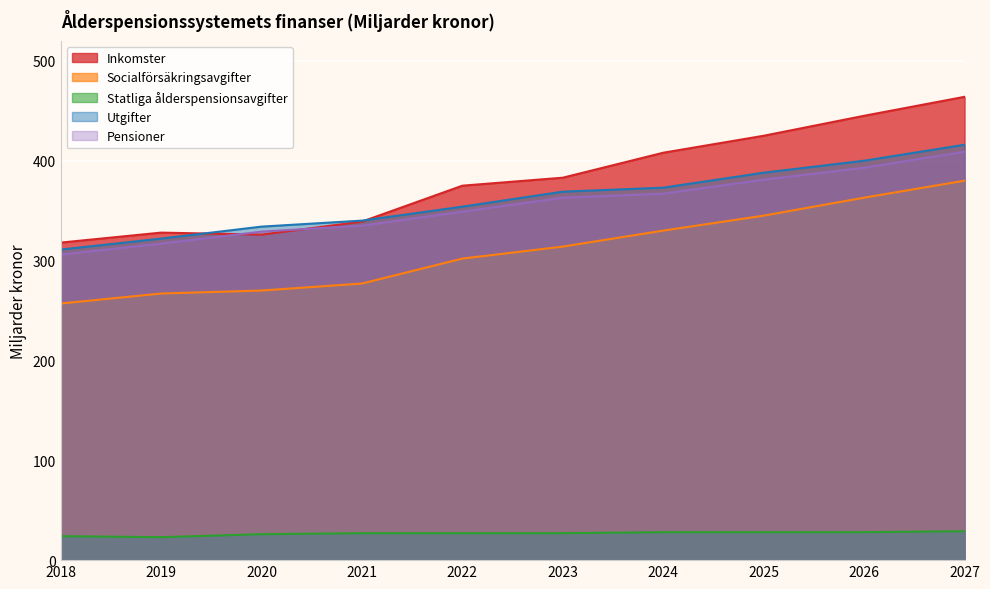

At which label is Pensioner closest to 357?

2023